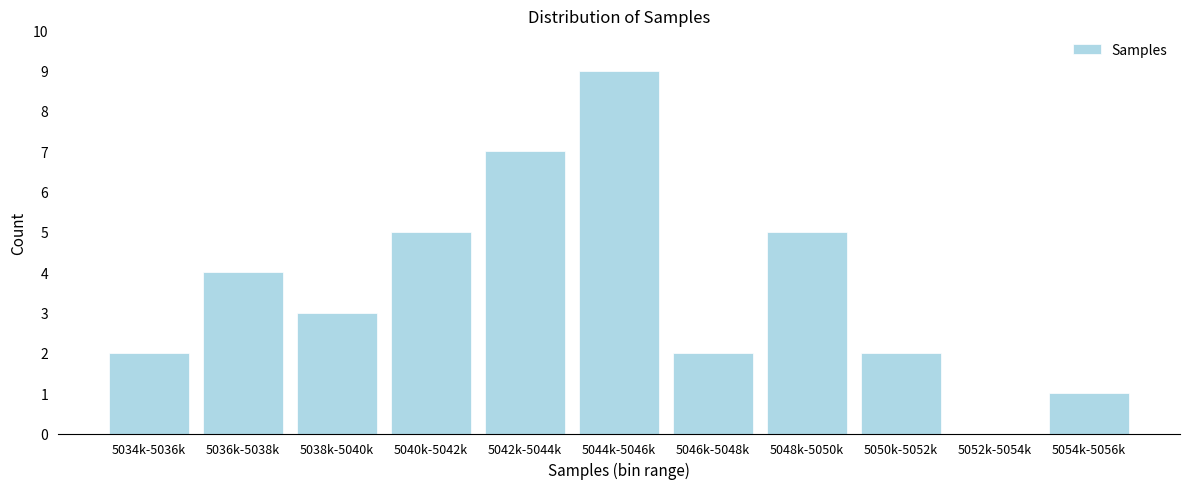

Reading left to right, list all the values displayed in this chart.

5034k-5036k=2	5036k-5038k=4	5038k-5040k=3	5040k-5042k=5	5042k-5044k=7	5044k-5046k=9	5046k-5048k=2	5048k-5050k=5	5050k-5052k=2	5052k-5054k=0	5054k-5056k=1